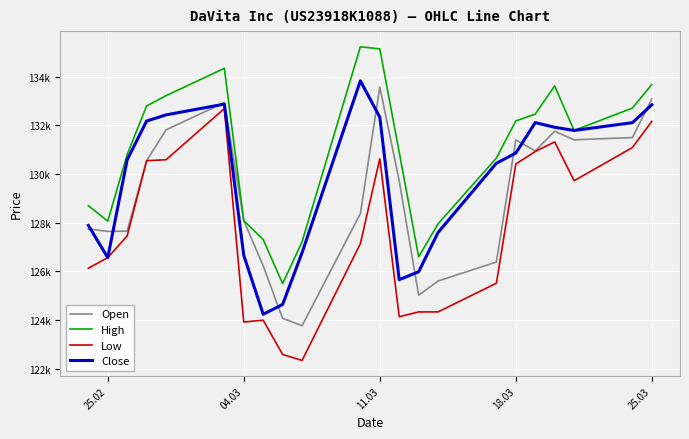

True or false: High has more than 2 interior local peaks.

True